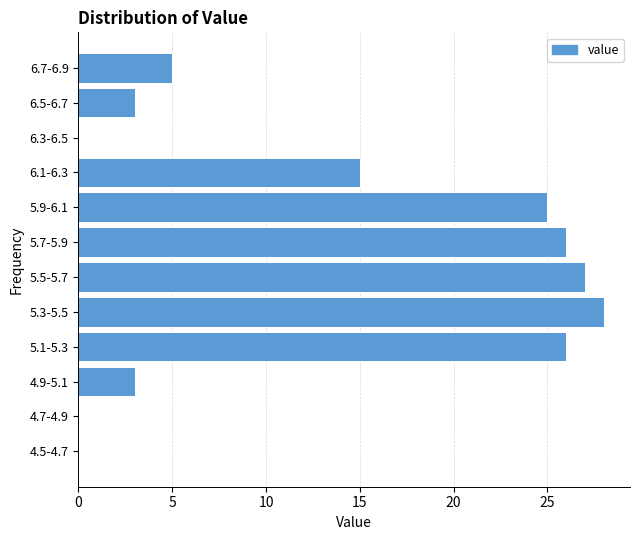

Reading top to bottom, list all the values displayed in this chart.

6.7-6.9=5	6.5-6.7=3	6.3-6.5=0	6.1-6.3=15	5.9-6.1=25	5.7-5.9=26	5.5-5.7=27	5.3-5.5=28	5.1-5.3=26	4.9-5.1=3	4.7-4.9=0	4.5-4.7=0